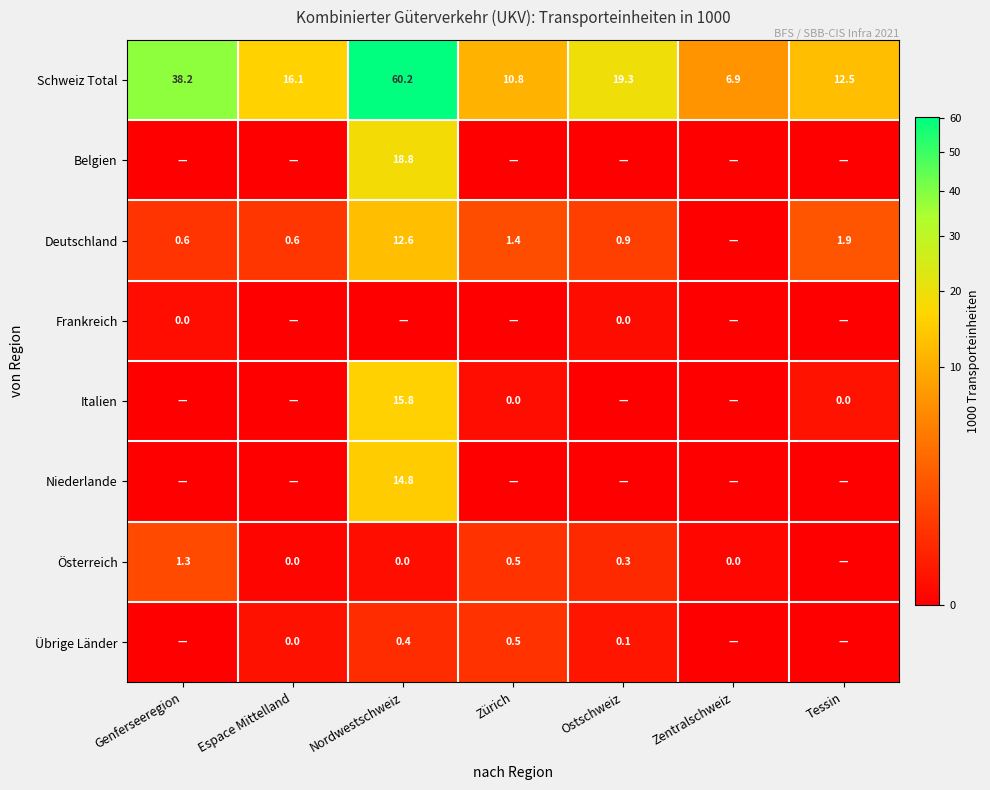

At which label does Schweiz Total reach its minimum?

Zentralschweiz